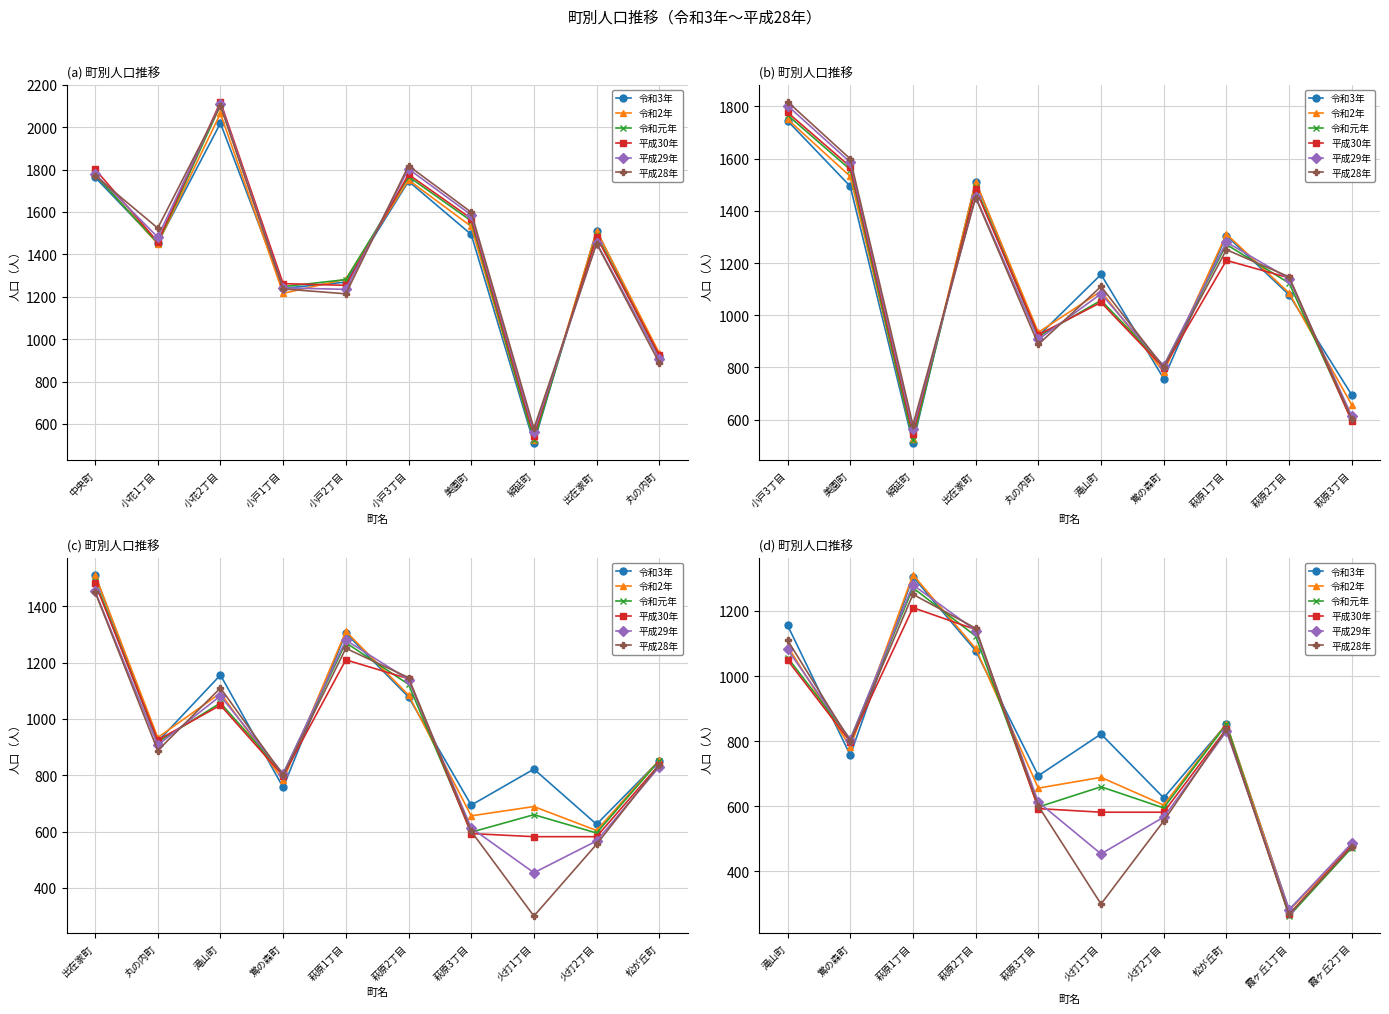

What are all the series names shown in the legend?

令和3年, 令和2年, 令和元年, 平成30年, 平成29年, 平成28年